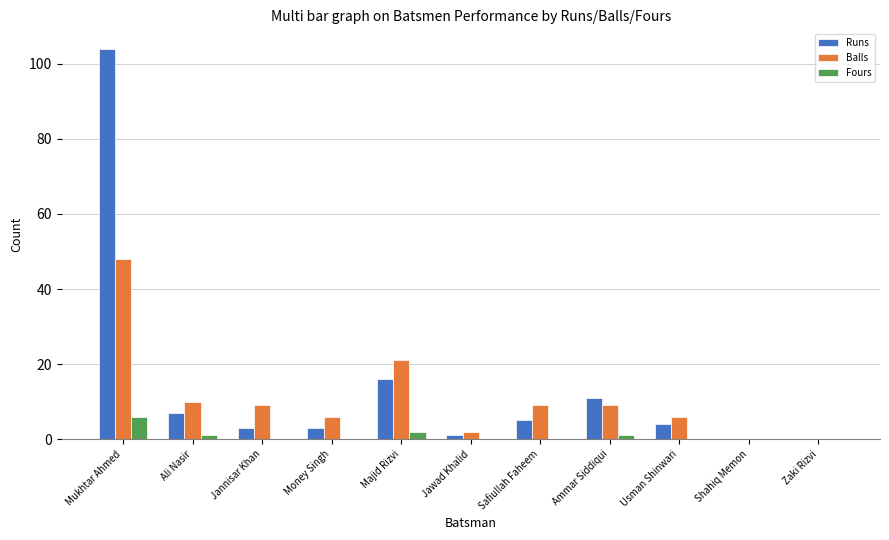

Which category has the highest value in the Runs series?

Mukhtar Ahmed